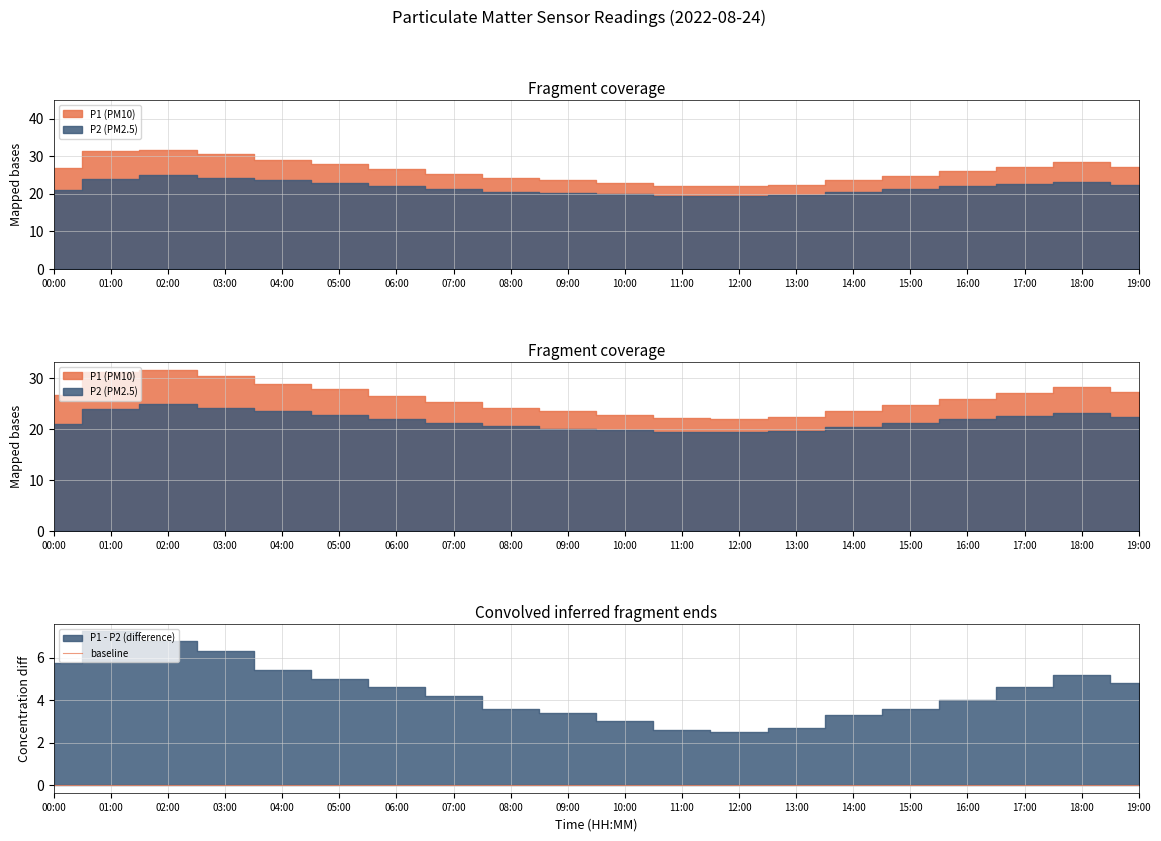

Which series has the largest total across all categories?

P1